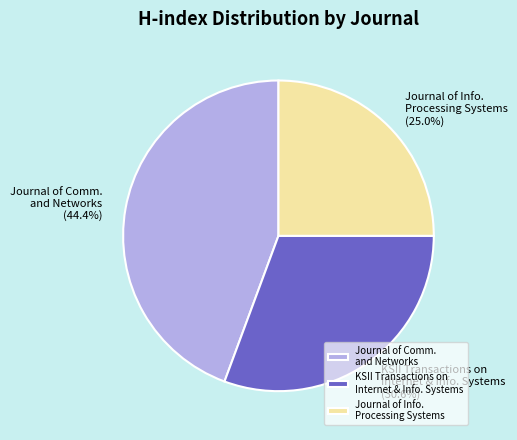

To the nearest percent, what is the average slice percentage?

33%